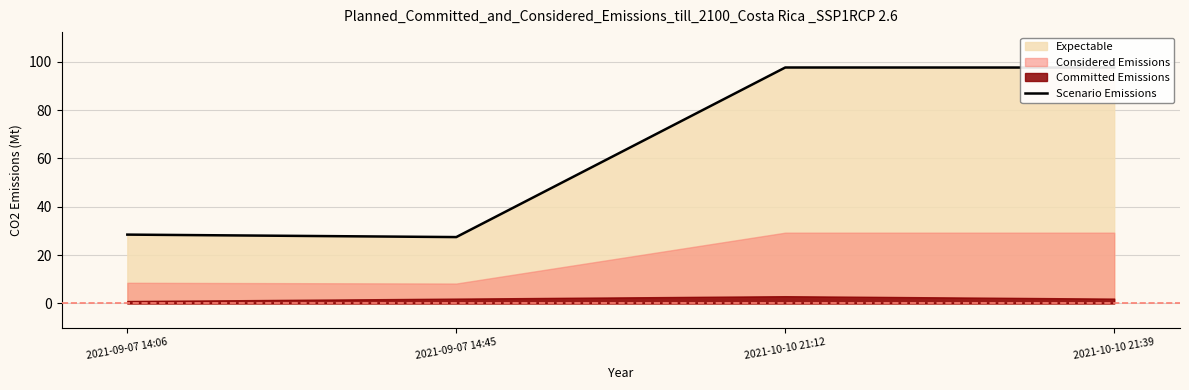

What is the difference between the second highest and minimum values?

70.1